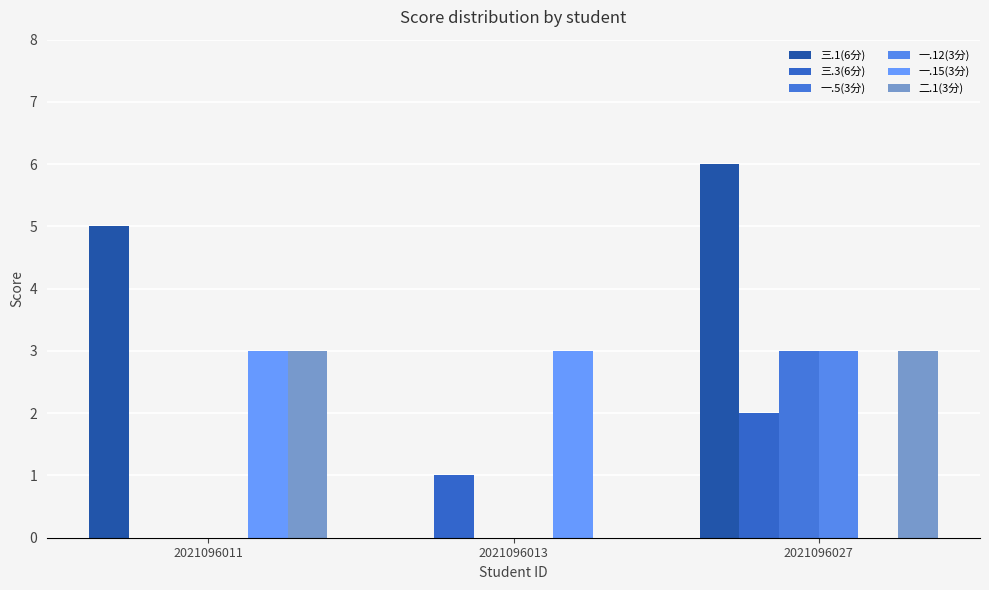

What is the average value of the 三.3(6分) series?

1